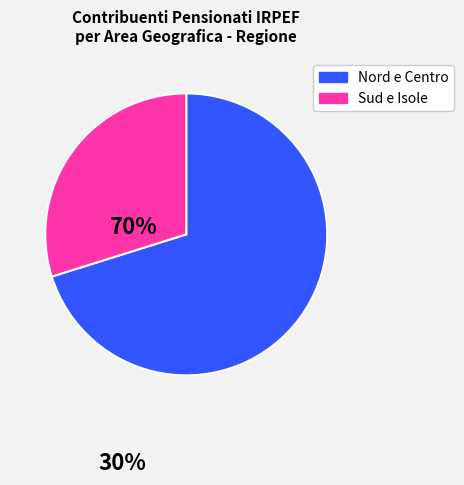

Is there a majority slice in this chart?

Yes